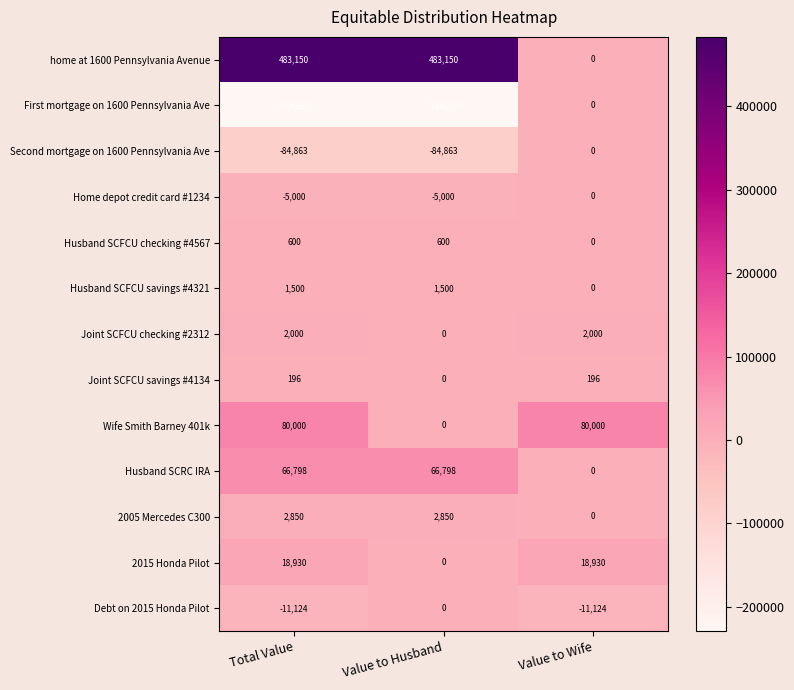

What is the total value across all series at Value to Wife?

90002